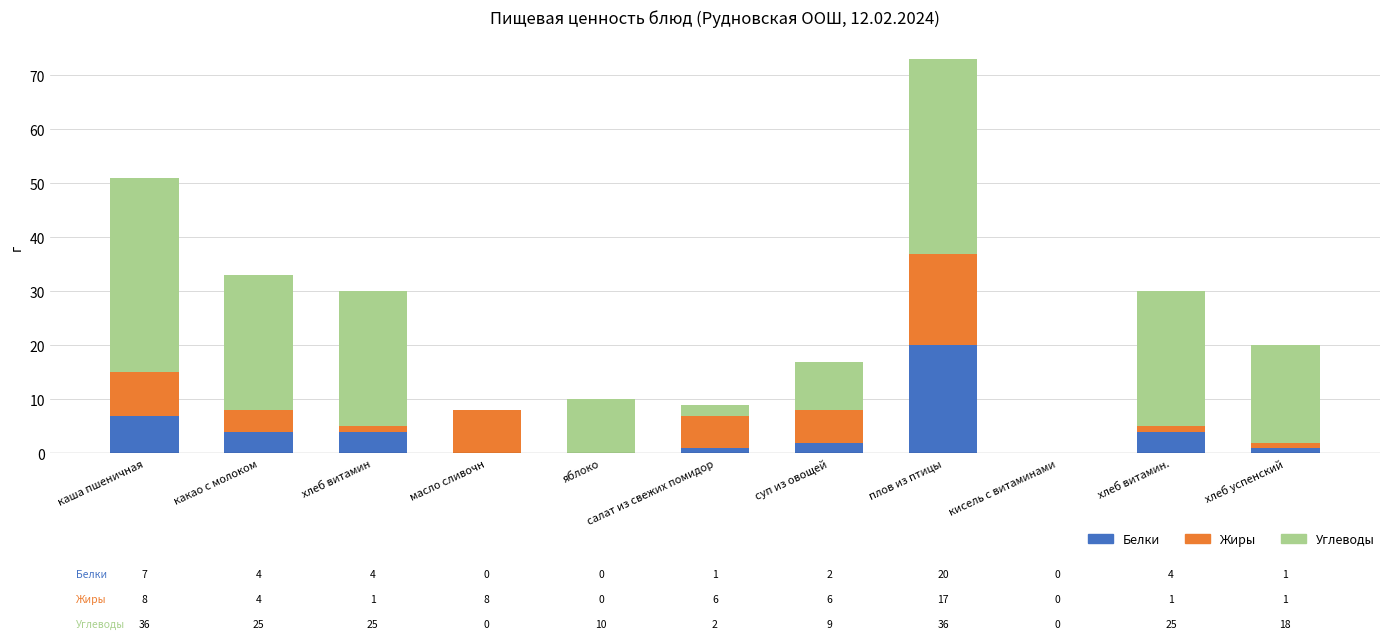

What is the total value across all series at какао с молоком?

33